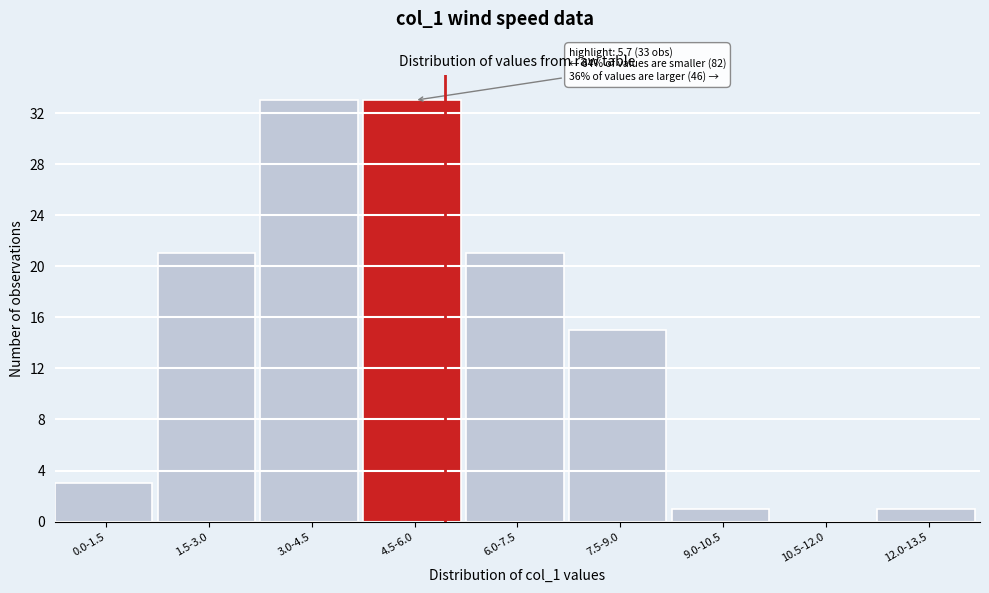

Reading left to right, transcribe all the data shown in this chart.

0.0-1.5=3	1.5-3.0=21	3.0-4.5=33	4.5-6.0=33	6.0-7.5=21	7.5-9.0=15	9.0-10.5=1	10.5-12.0=0	12.0-13.5=1